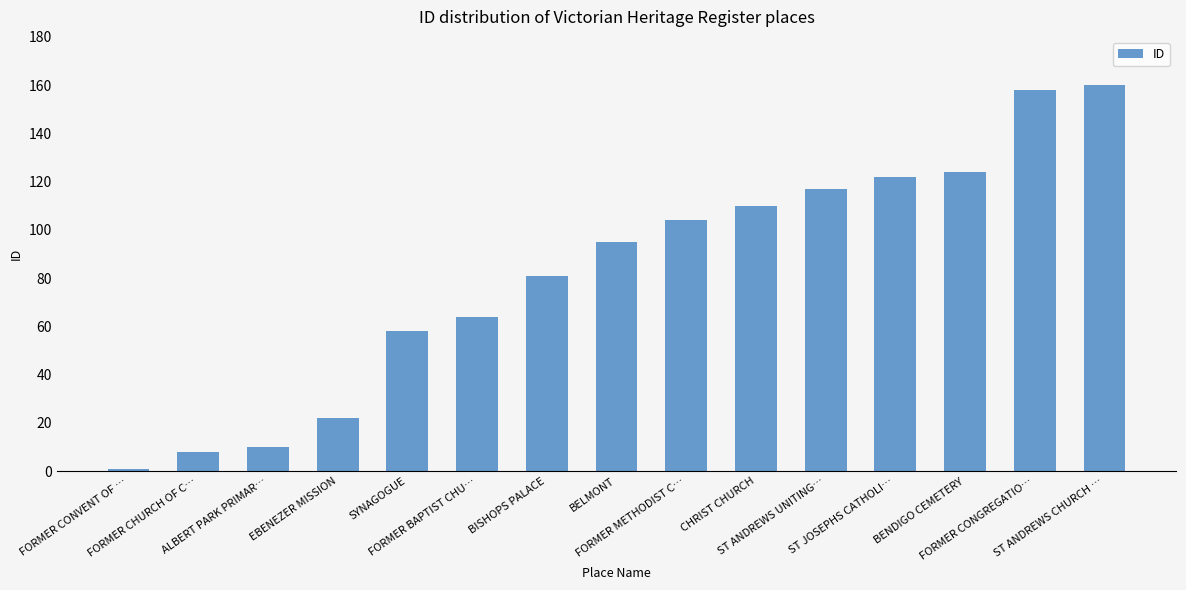

What is the average value?

82